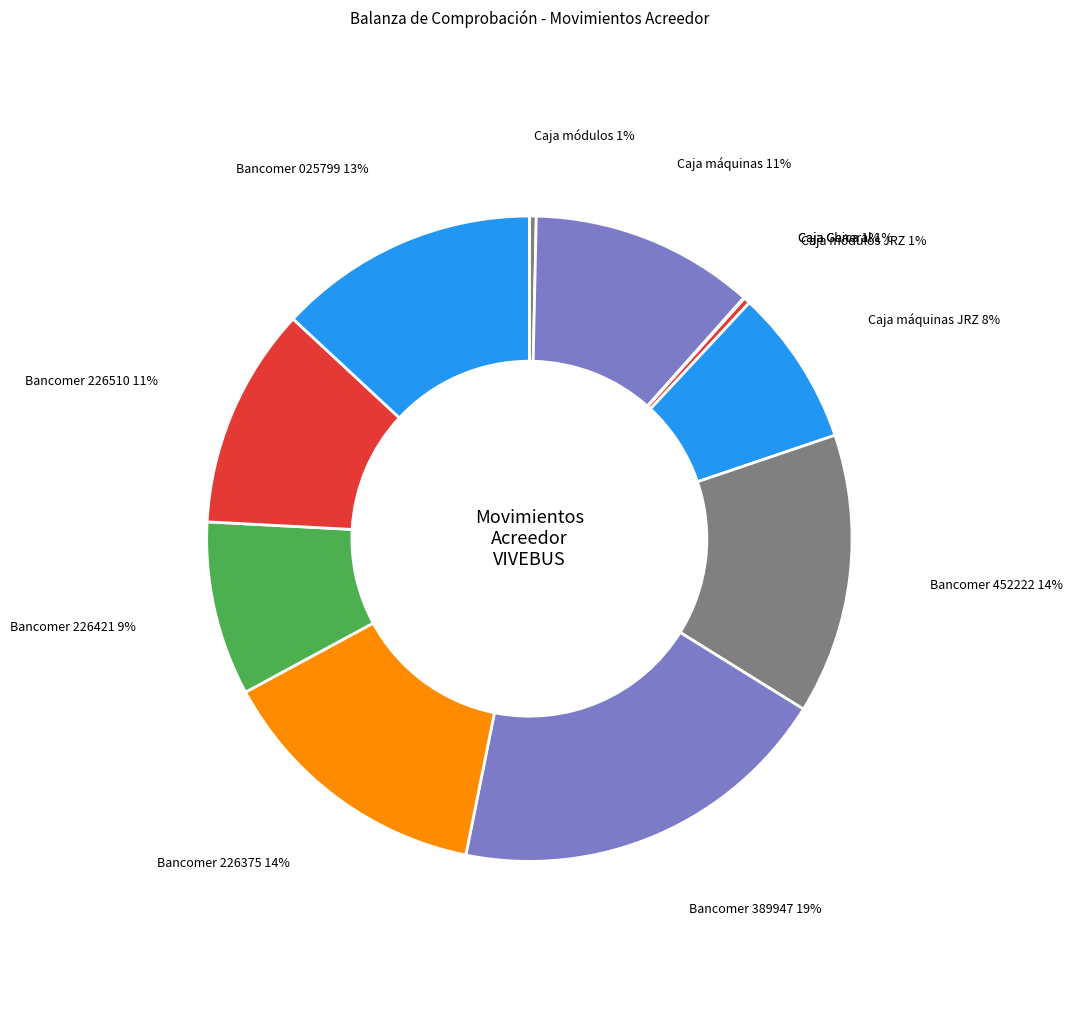

True or false: Bancomer 0101389947 accounts for 28% of the total.

False